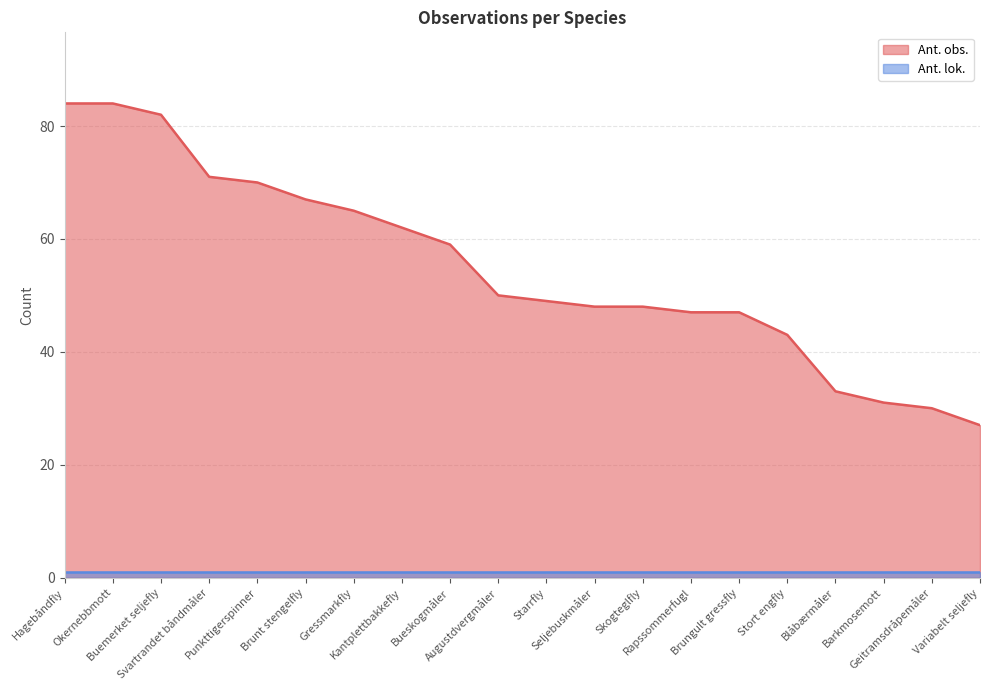

Reading left to right, transcribe all the data shown in this chart.

84	84	82	71	70	67	65	62	59	50	49	48	48	47	47	43	33	31	30	27